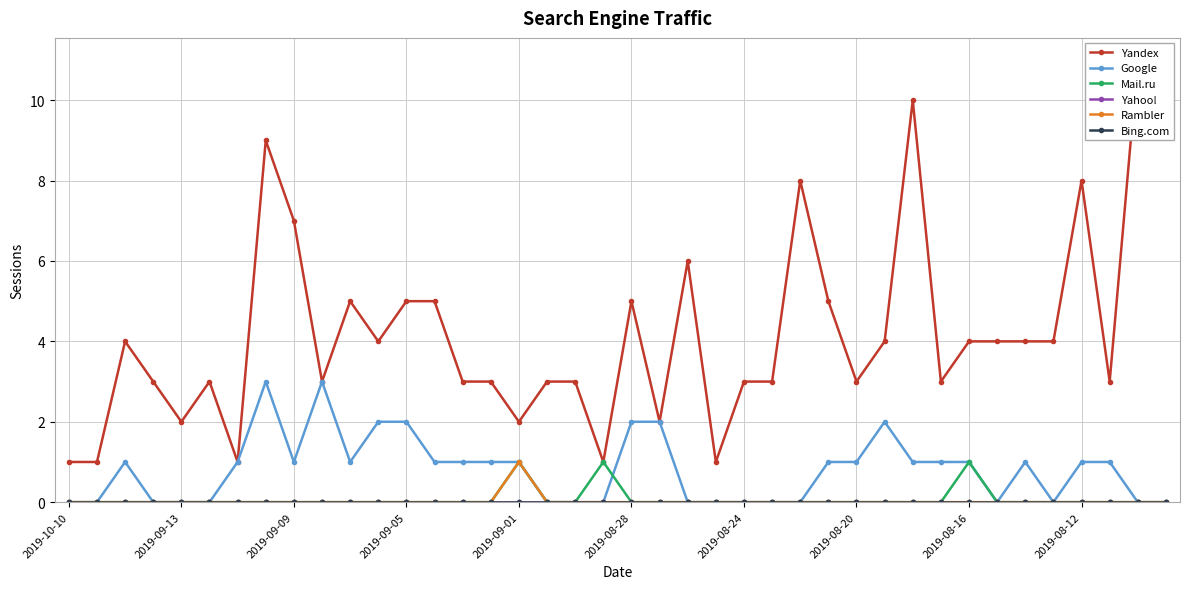

True or false: Yandex and Mail.ru cross at least once.

False